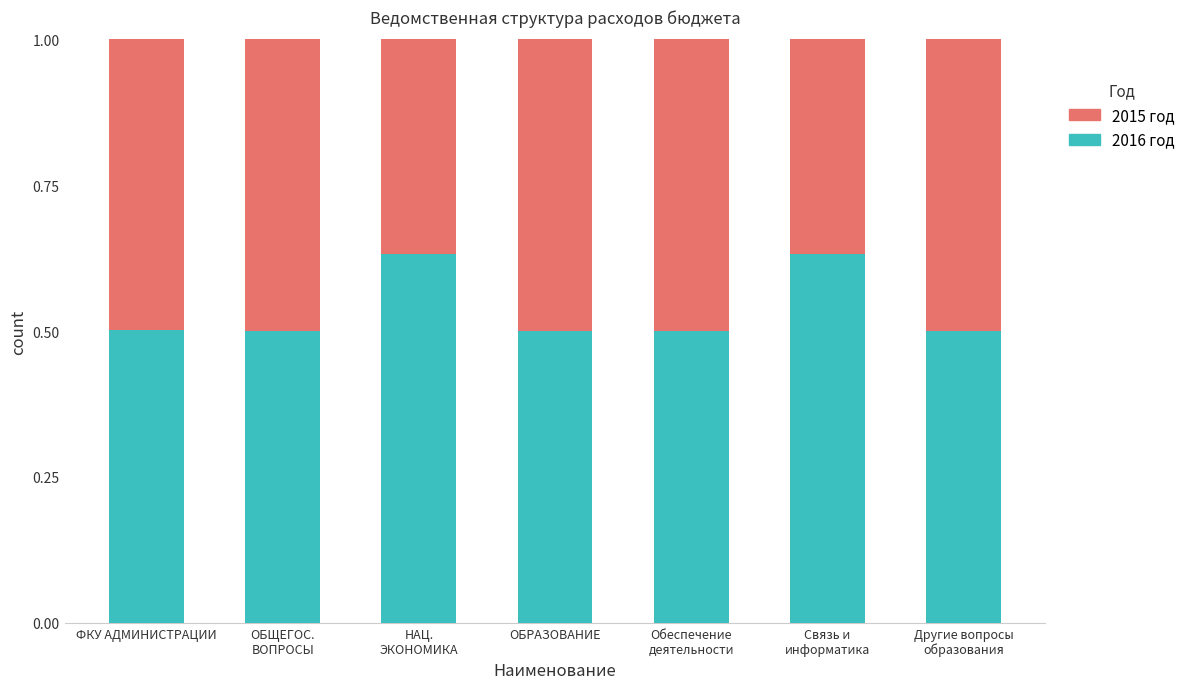

What are all the series names shown in the legend?

2015 год, 2016 год